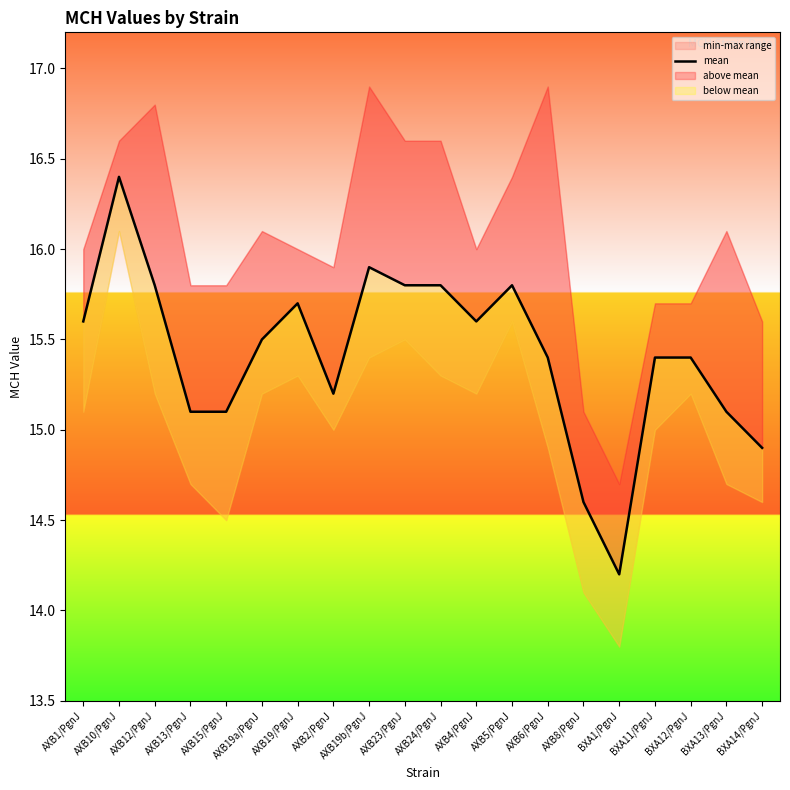

Where is the data nearest to the value 15?

AXB13/PgnJ